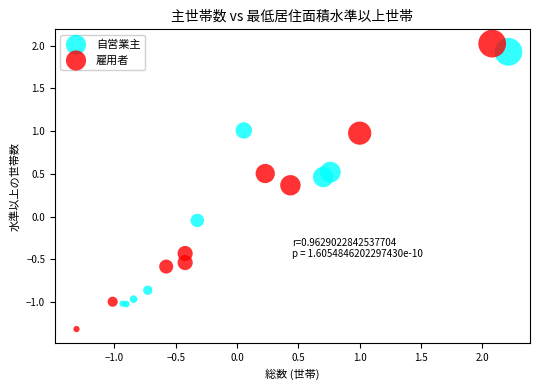

What are all the series names shown in the legend?

自営業主, 雇用者